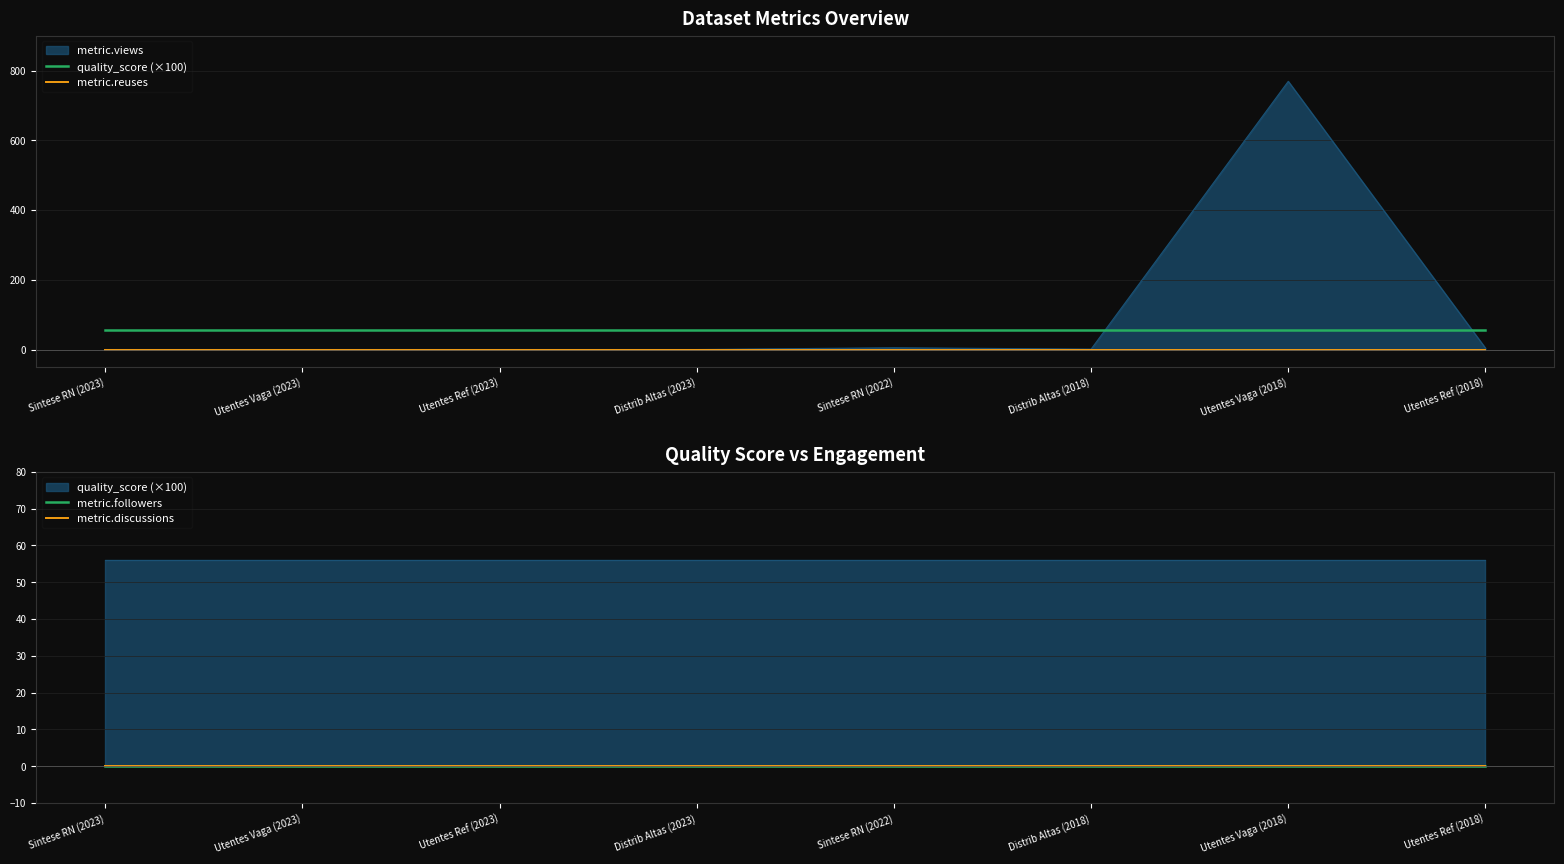

How many categories are shown in the chart?

8